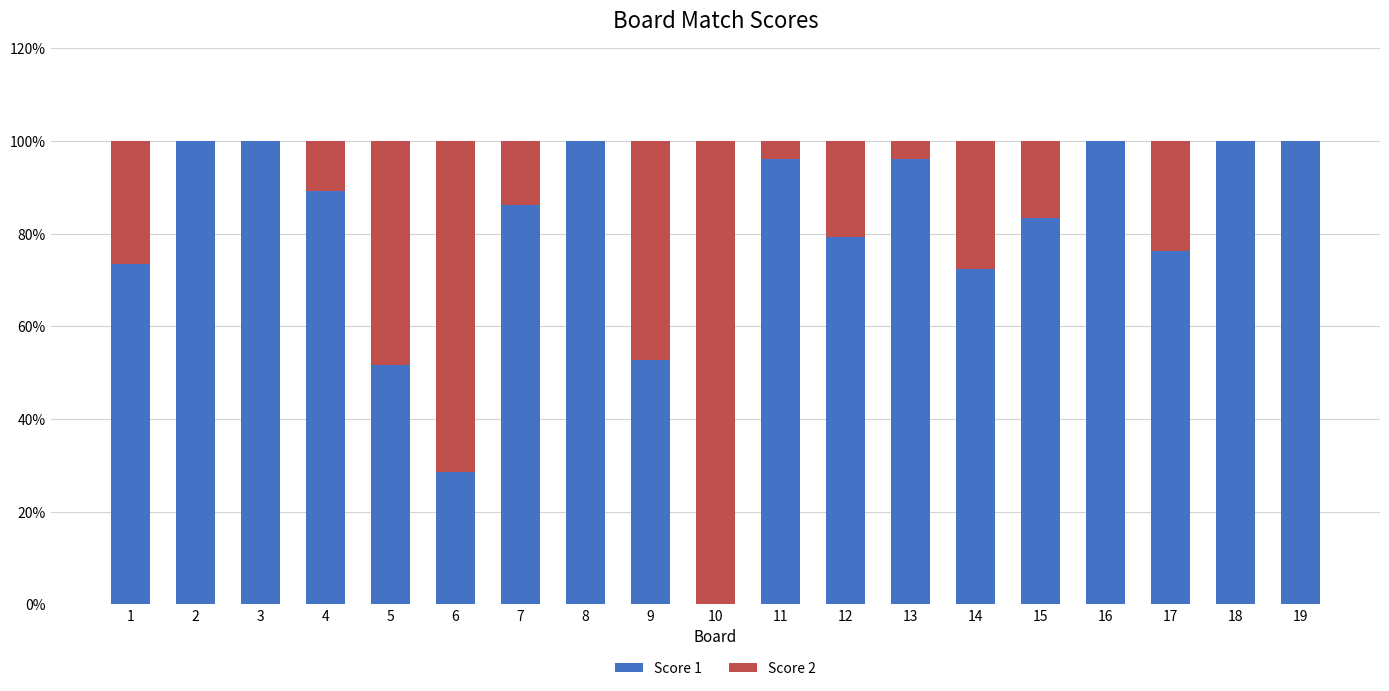

How many distinct data groups are displayed?

2